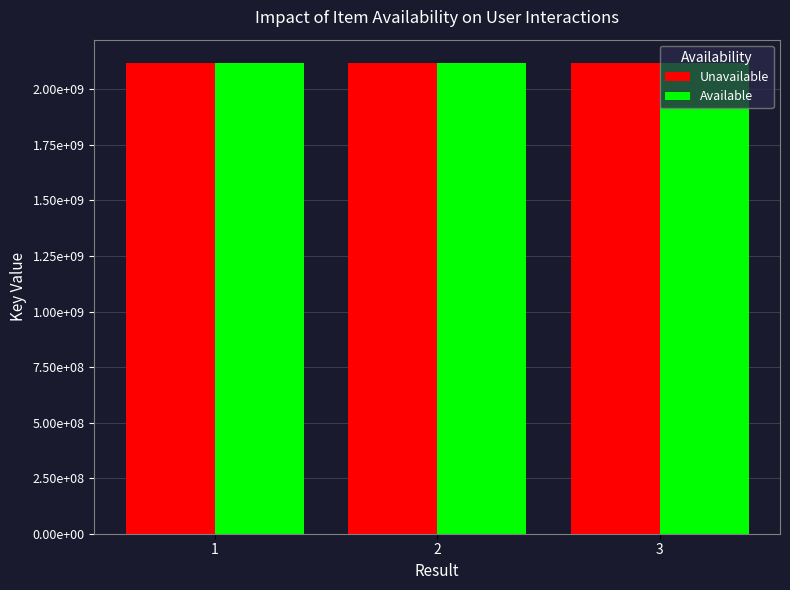

At which label does Unavailable reach its peak?

2